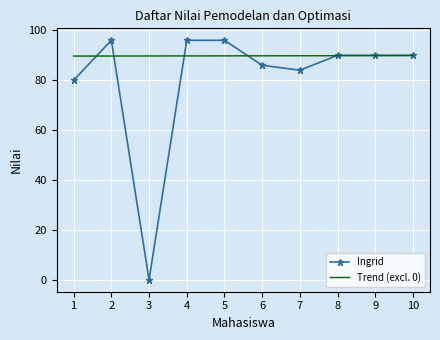

The Ingrid series shows 96.0 at 5. True or false?

True